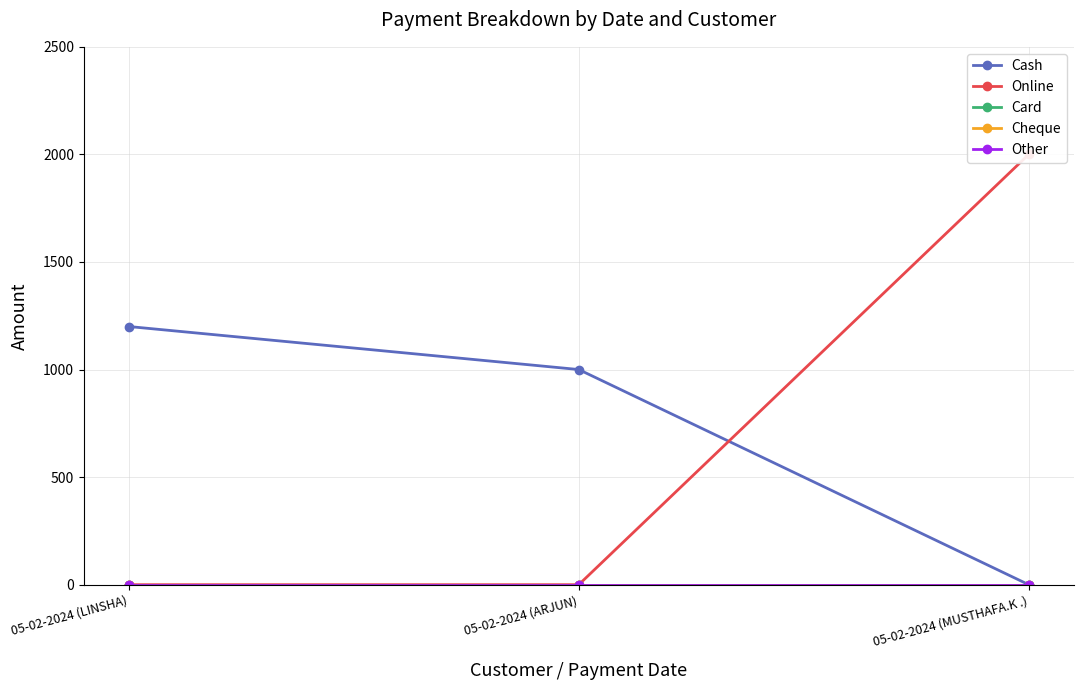

What is the difference between the second highest and minimum values in the Cash series?

1000